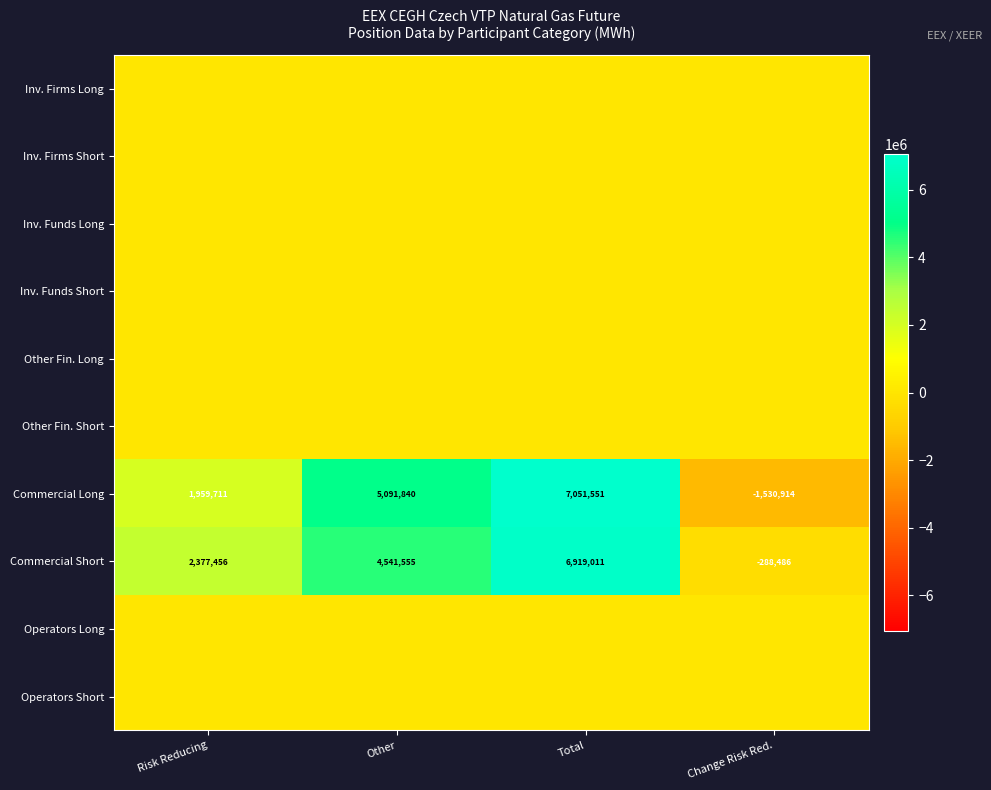

What is the highest value of the Commercial Short series?

6919011